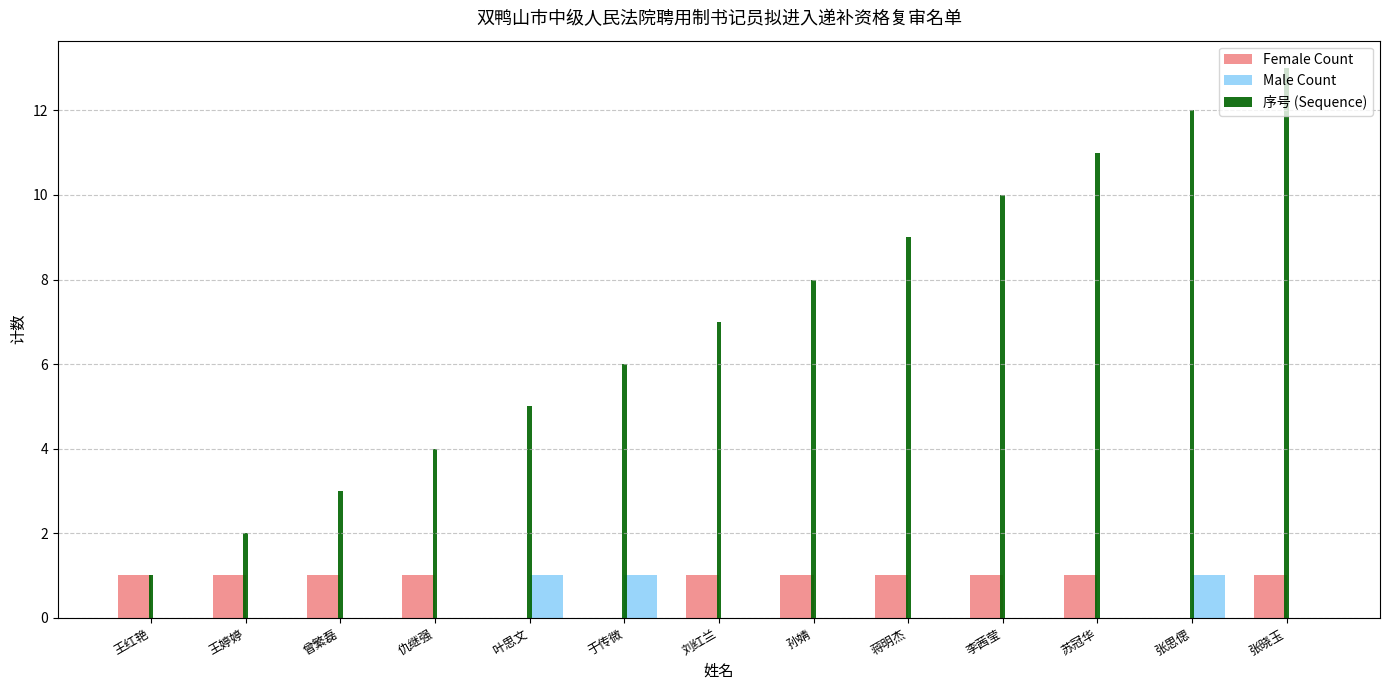

Which label corresponds to the largest value in the chart?

张晓玉